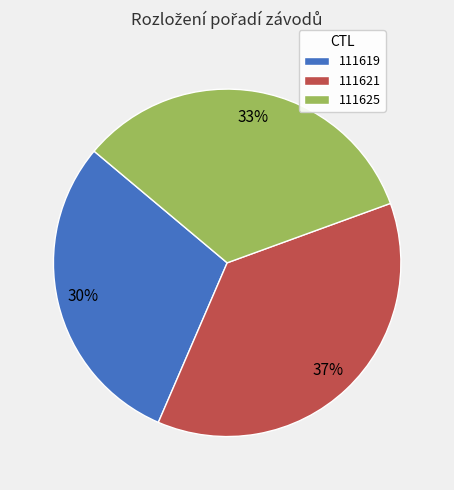

What is the smallest slice in the pie chart?

111619